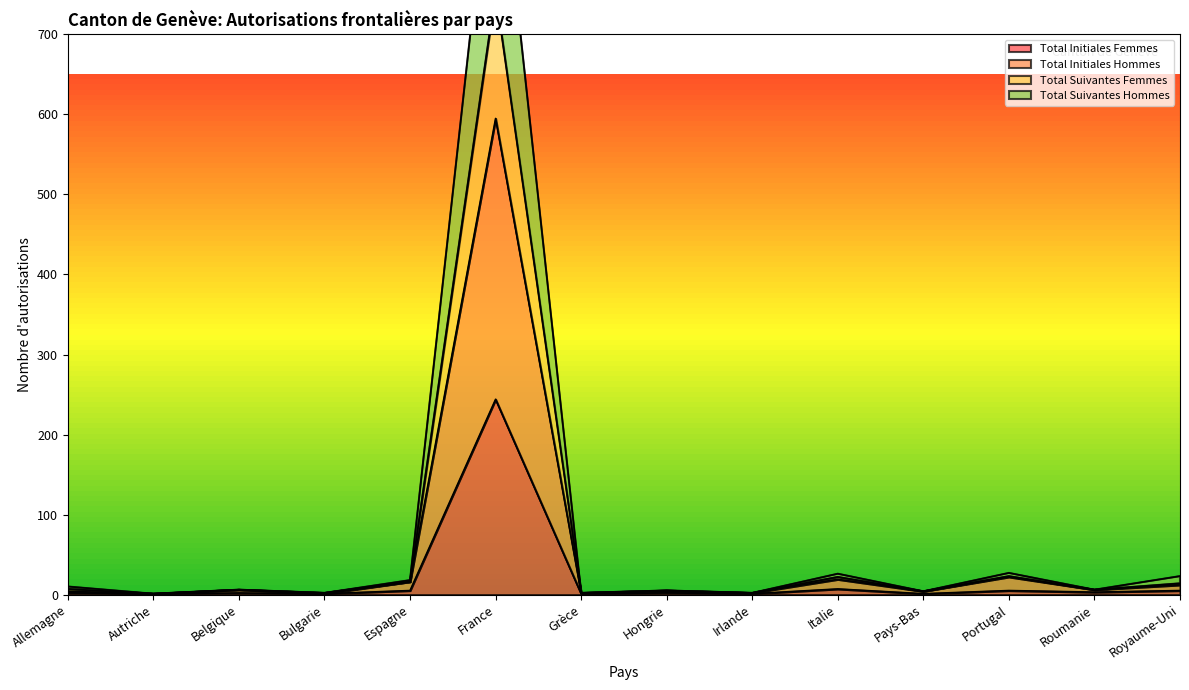

Which series has the largest range (max minus min)?

Total Suivantes Femmes